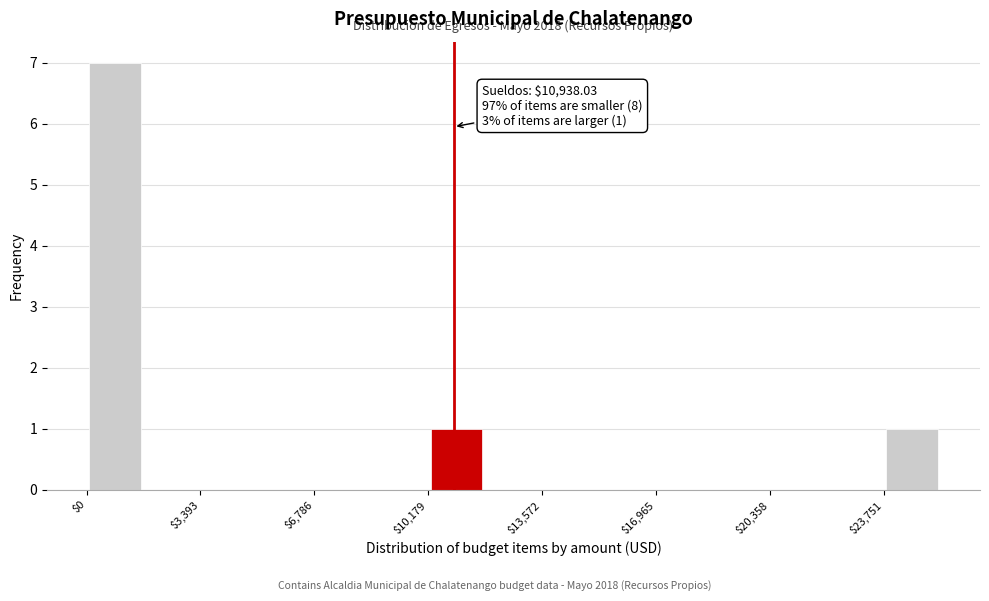

Around what value on the x-axis is the tallest bar? Give the approximate position of its centre, as read against the axis.

1000